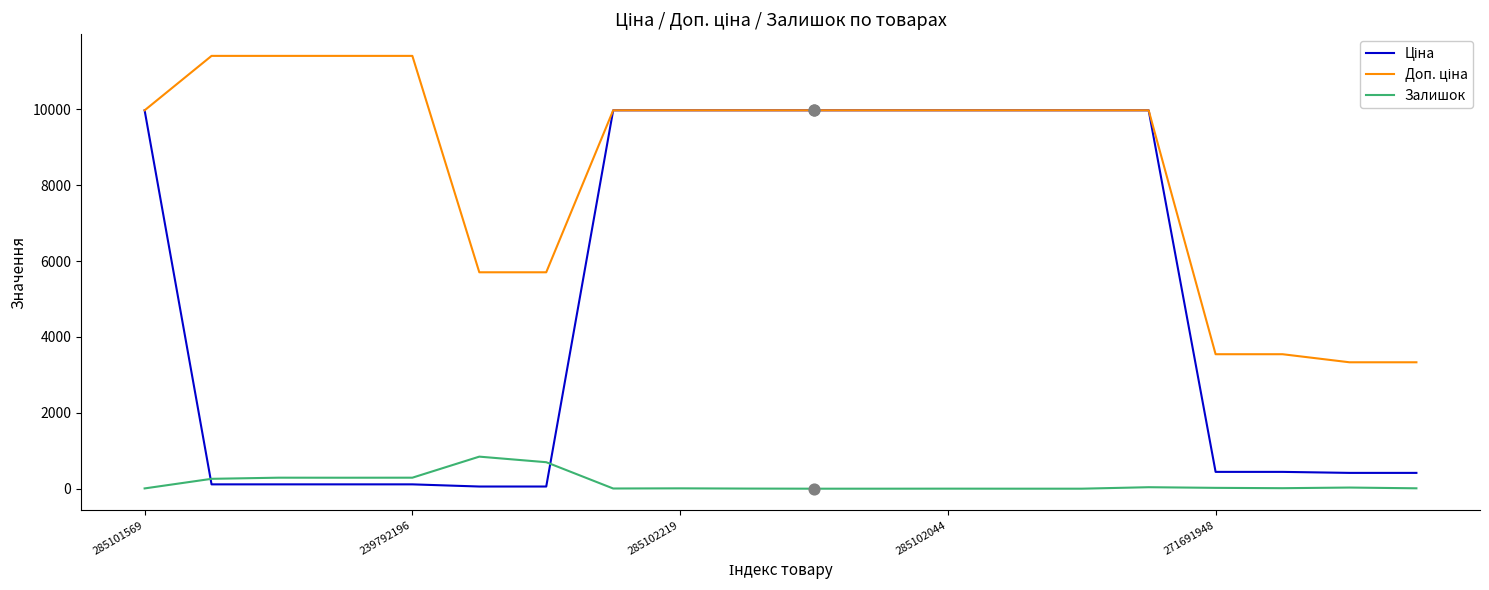

What is the maximum value shown in the chart?

11410.0